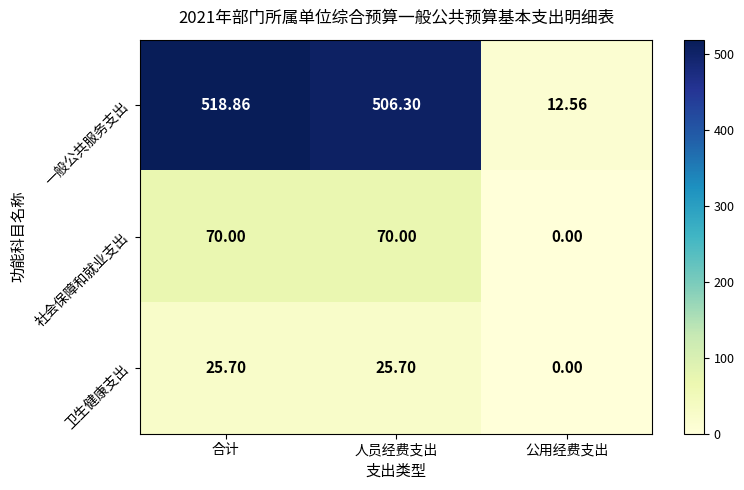

At which label does 卫生健康支出 first exceed 25?

合计